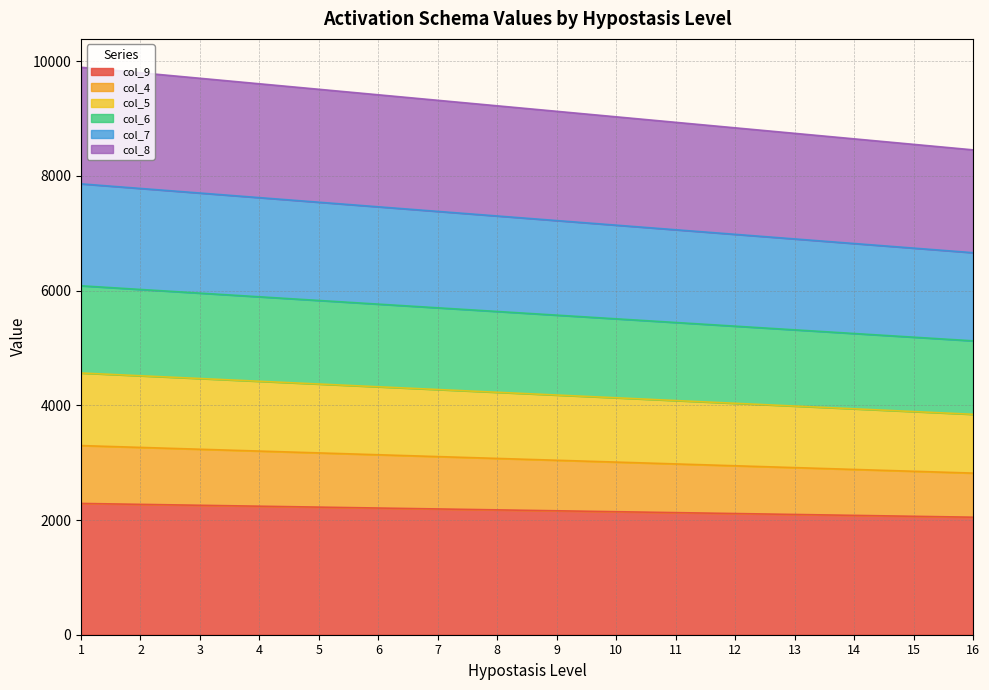

True or false: col_5 has a value of 4083 at 11.

True